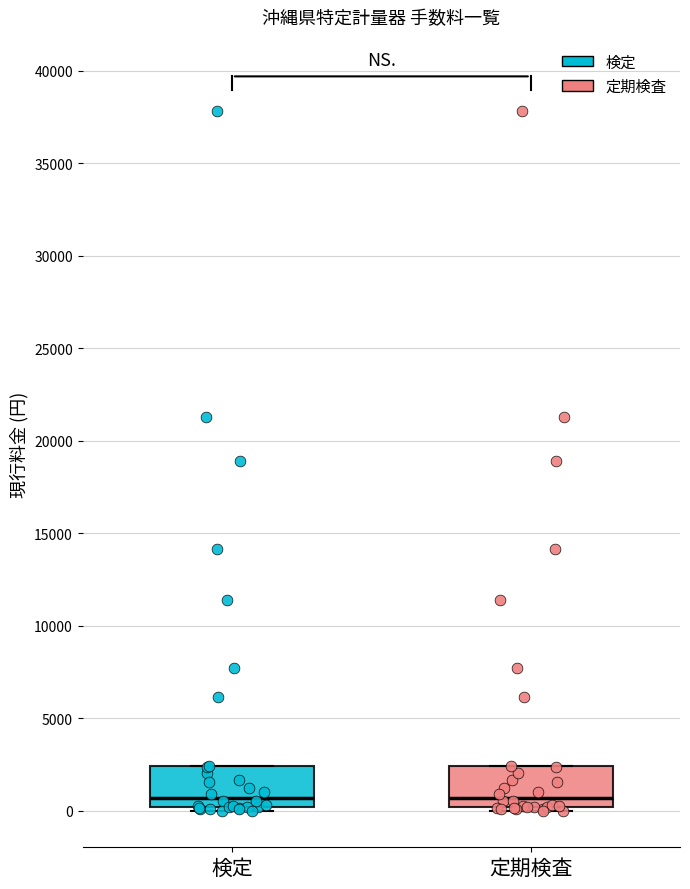

Reading left to right, read every box against the y-axis: the position of its median line, the range the box covers, and the ends of its whiskers. The values are not printed on the chart, so give them approximately, as read against the axis.

検定: median 500, box 0 to 2500, whiskers 0 (just below the box's lower edge) to 2500
定期検査: median 500, box 0 to 2500, whiskers 0 (just below the box's lower edge) to 2500